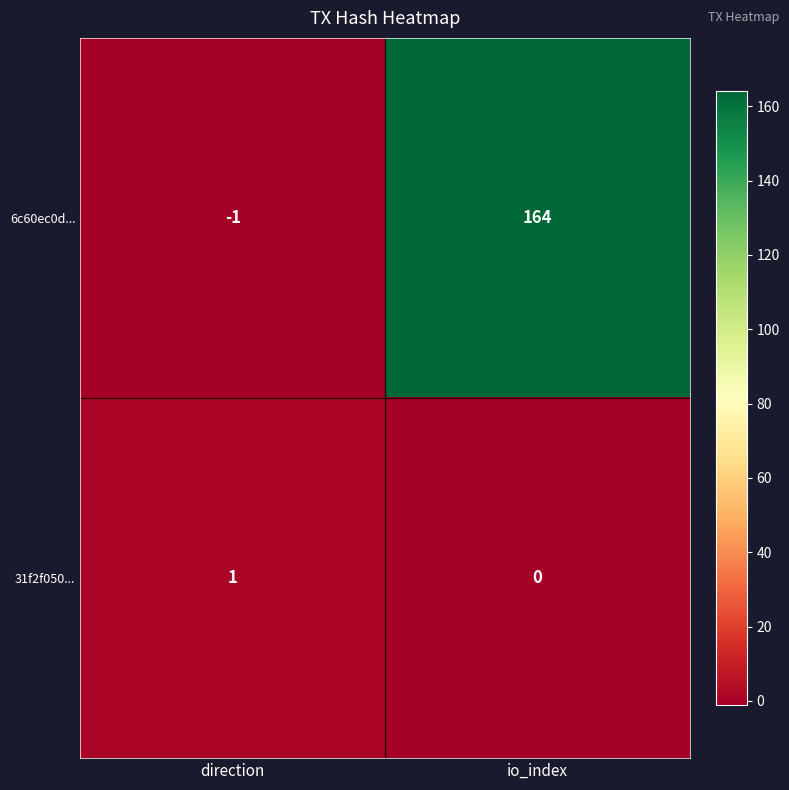

Count the number of data series in this chart.

2